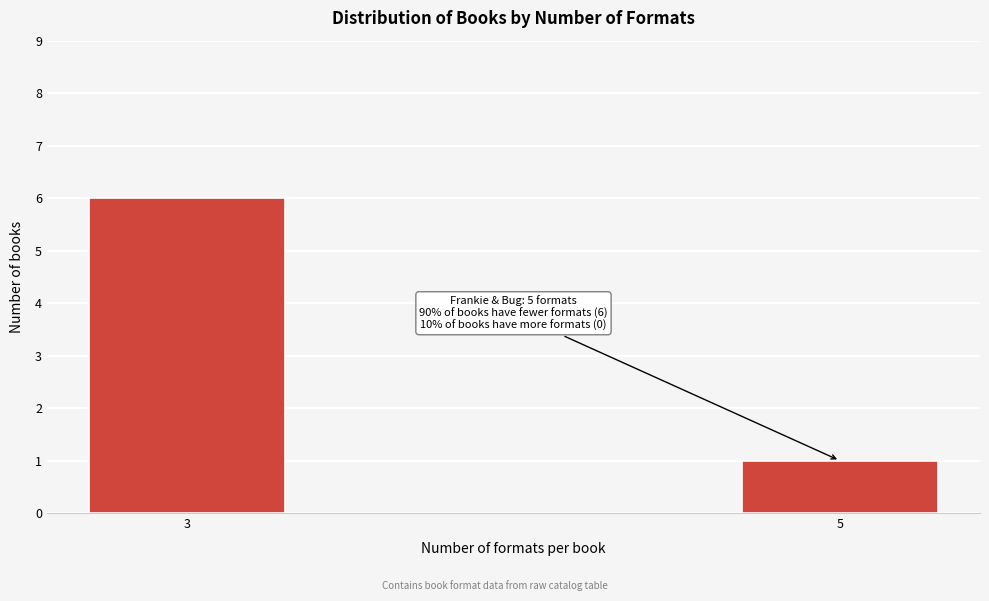

Reading right to left, transcribe all the data shown in this chart.

5=1	3=6